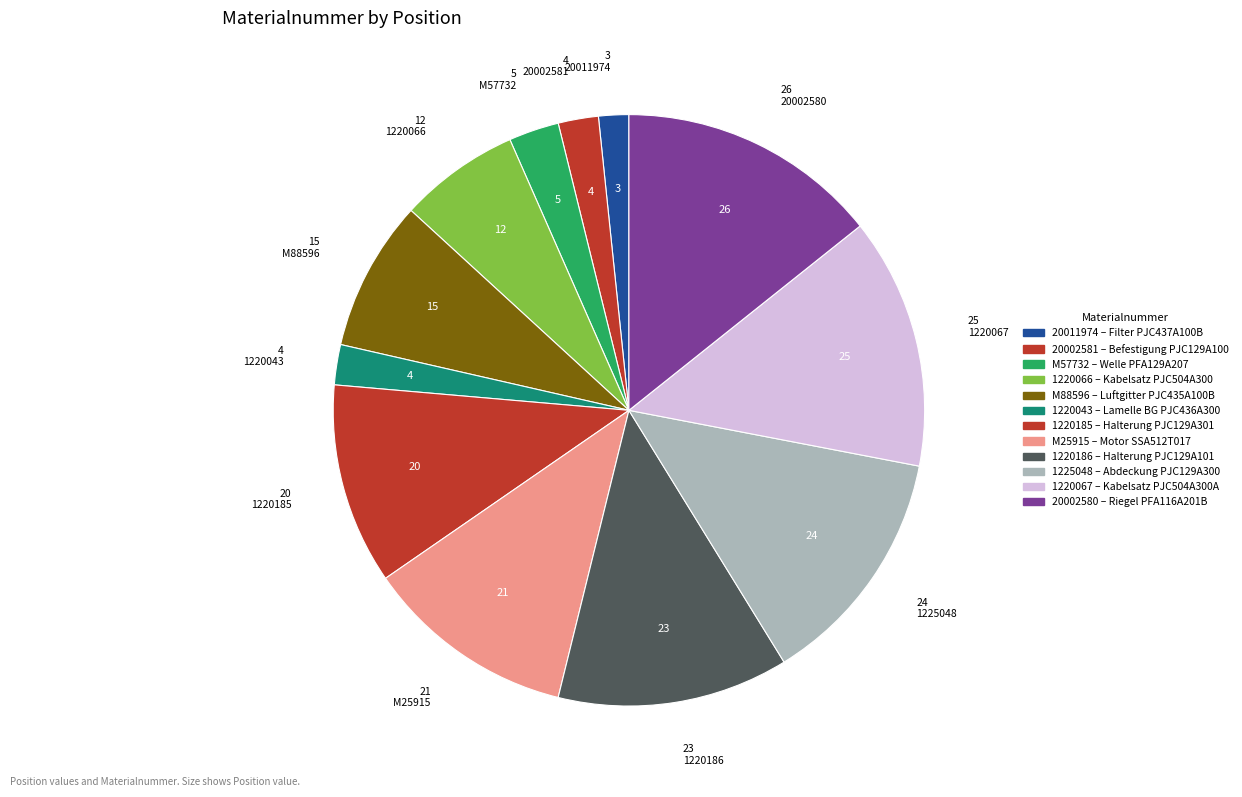

To the nearest percent, what percentage of the pie is M88596?

8%